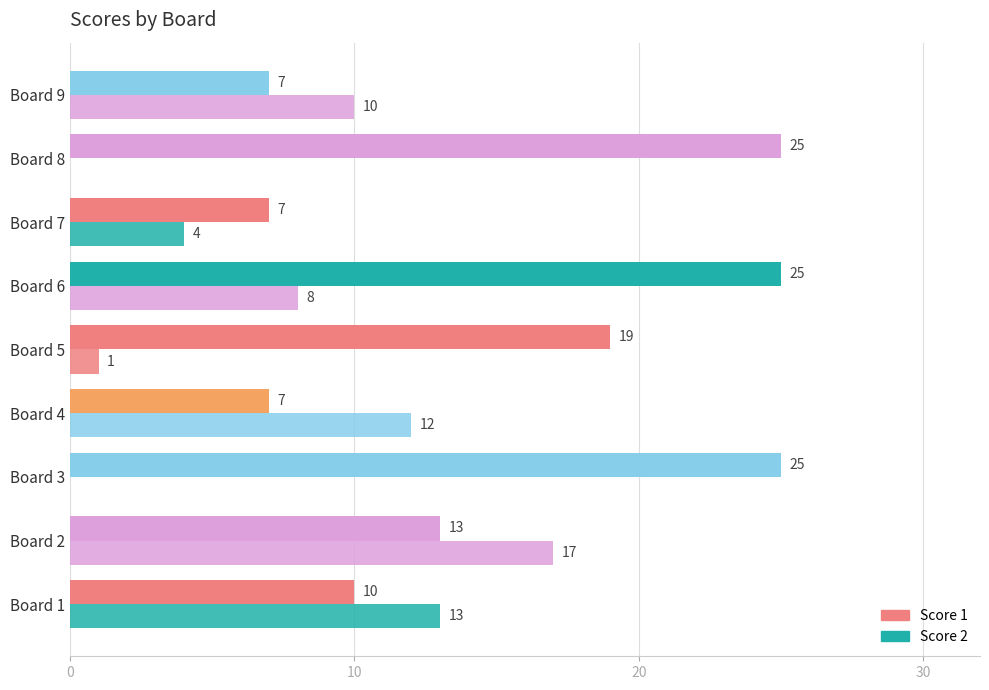

How many categories are shown in the chart?

9